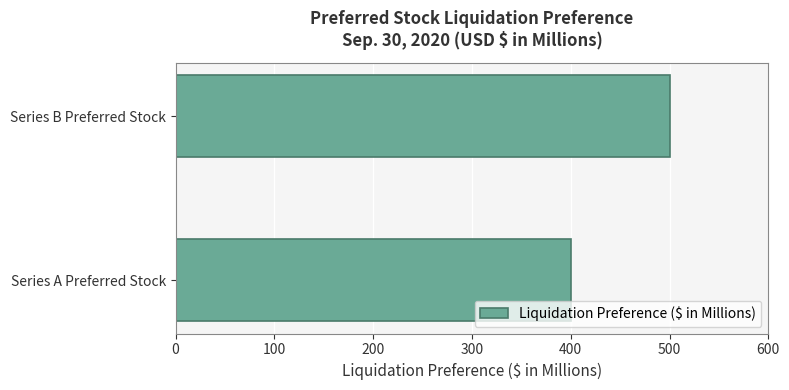

The chart shows a value of 572 at Series A Preferred Stock. True or false?

False